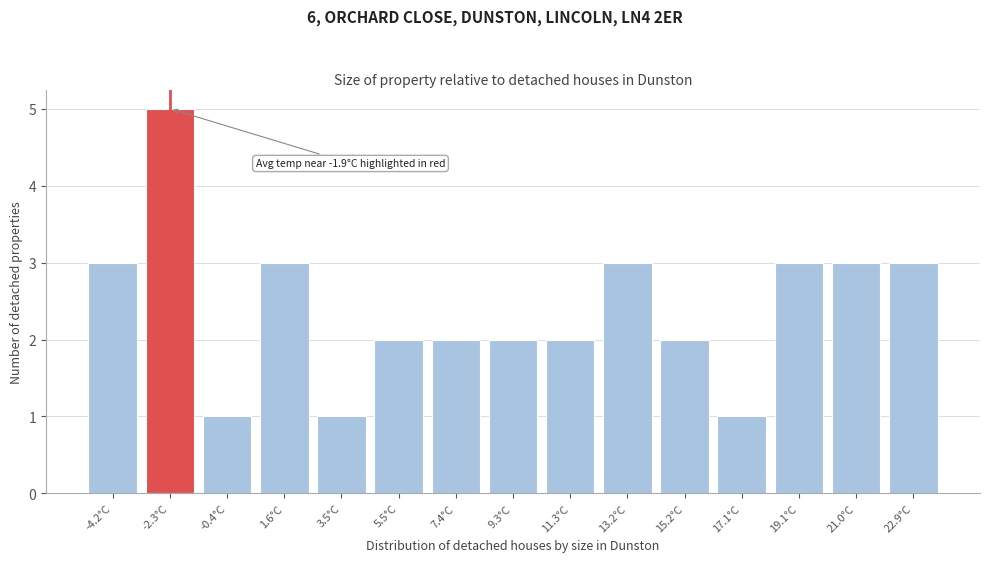

Reading left to right, extract all data points from this chart.

3	5	1	3	1	2	2	2	2	3	2	1	3	3	3